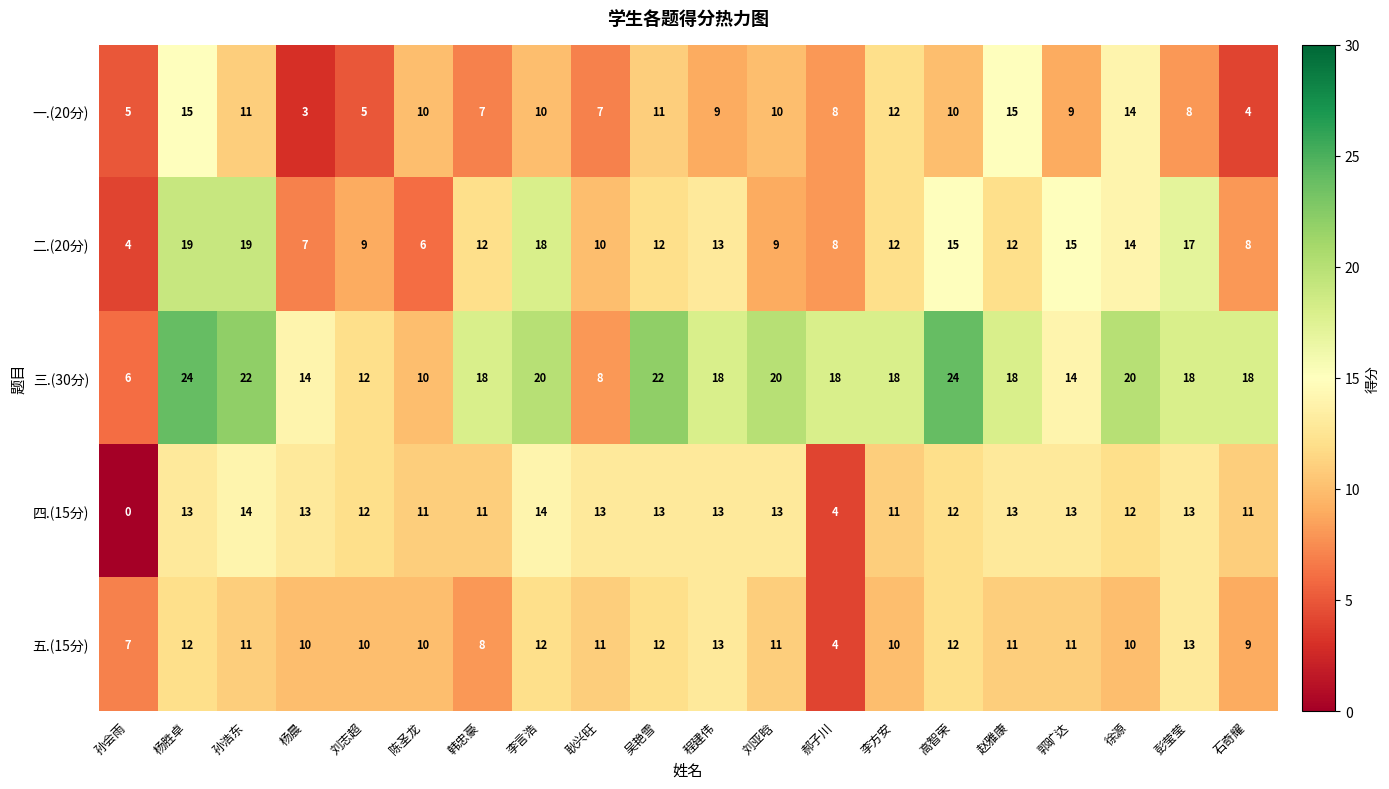

Where does the 四.(15分) series first go above 13?

孙浩东